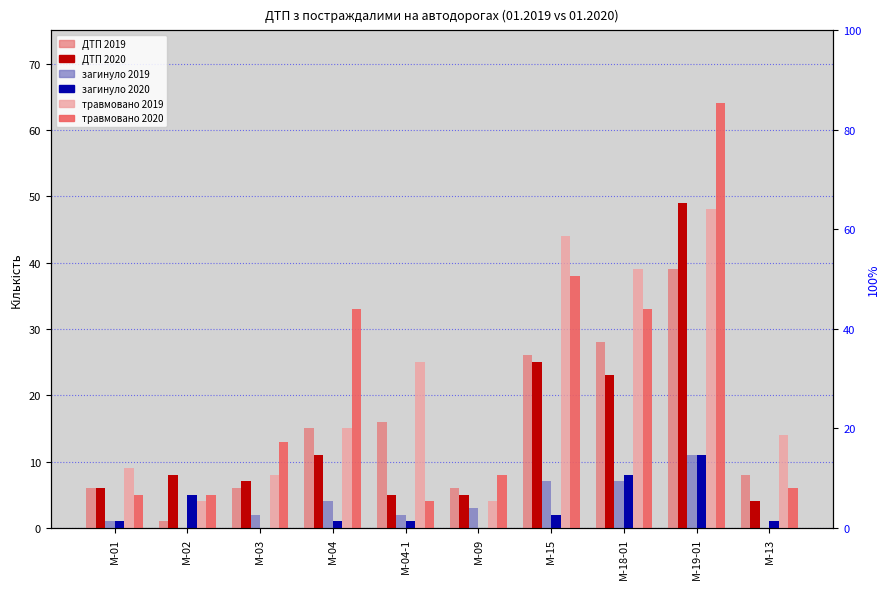

Which has a higher value, M-04 or M-02?

M-04